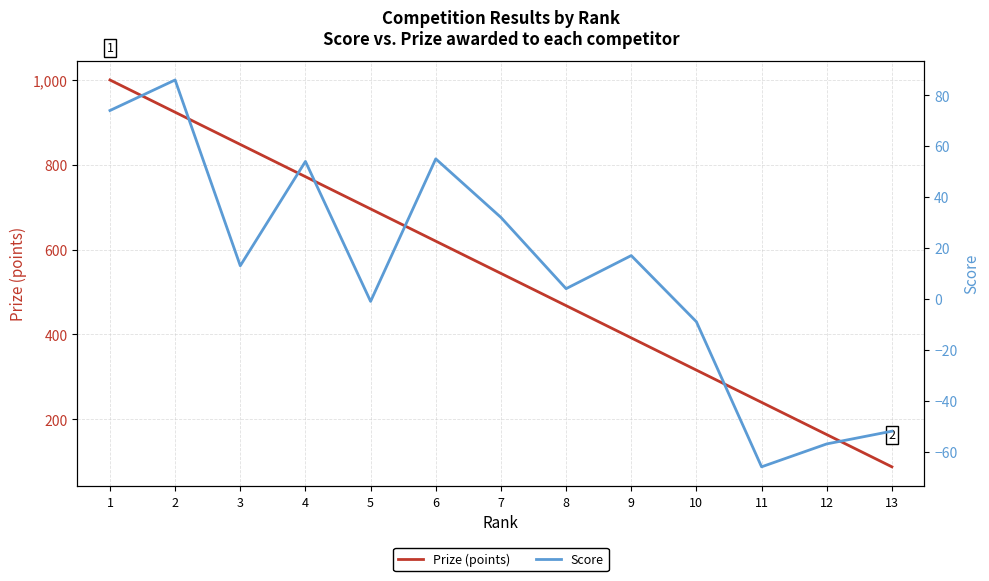

The value of Score at 13 is -52. True or false?

True